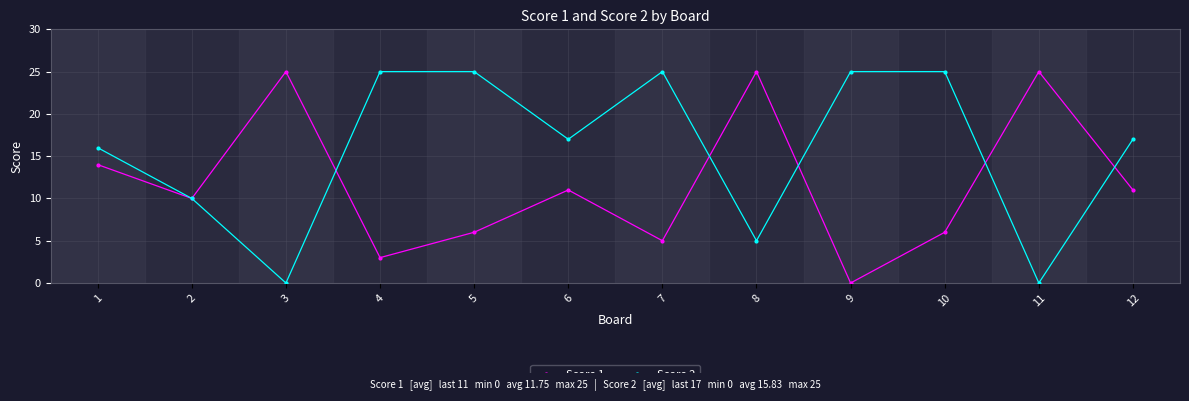

The Score 2 series shows 16 at 1. True or false?

True